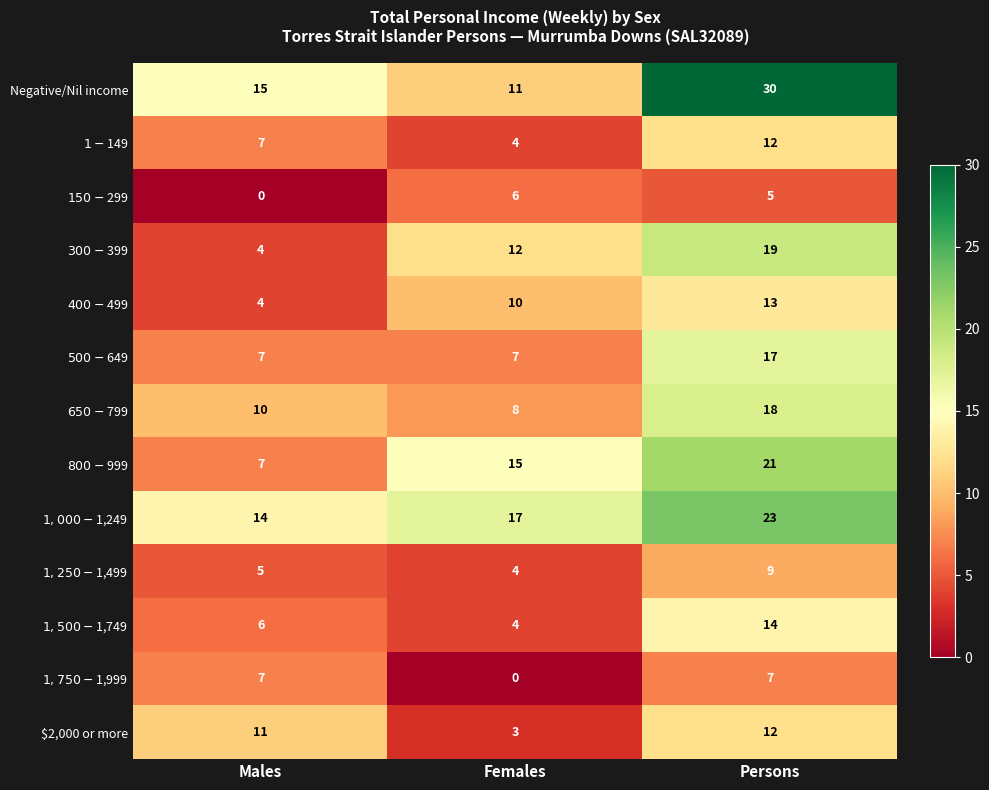

At which category is the sum across all series the highest?

Persons